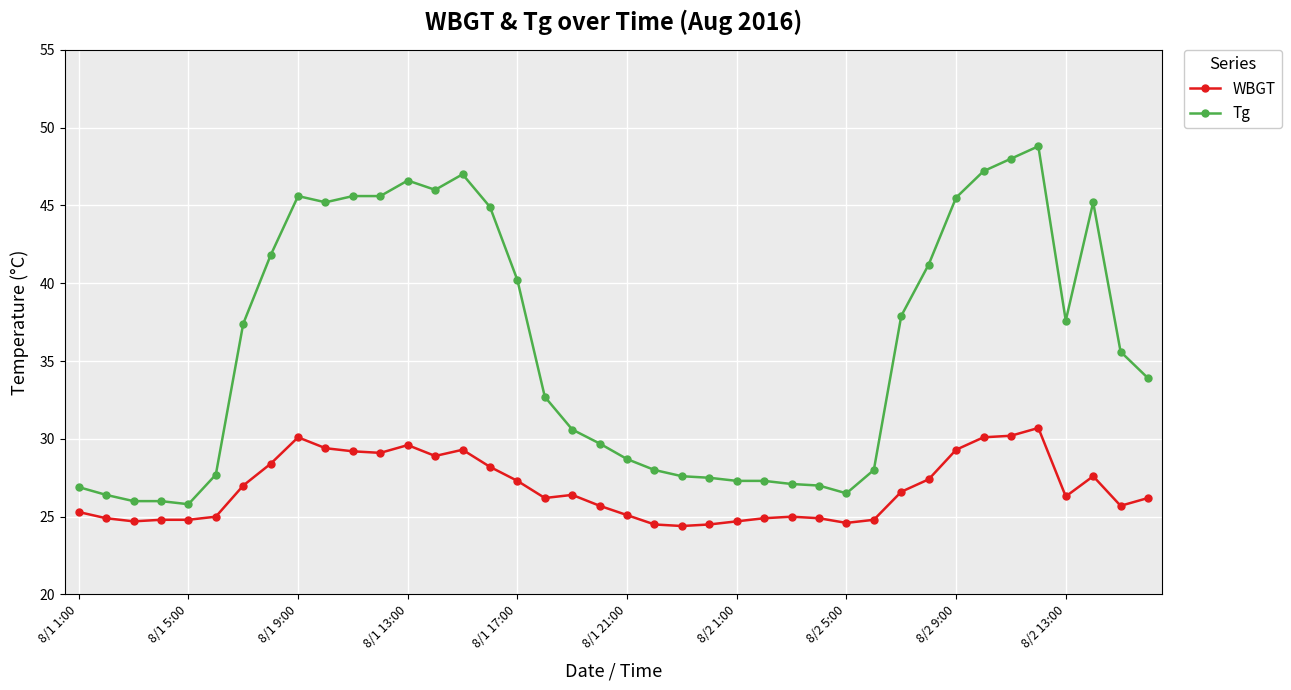

True or false: WBGT and Tg cross at least once.

False